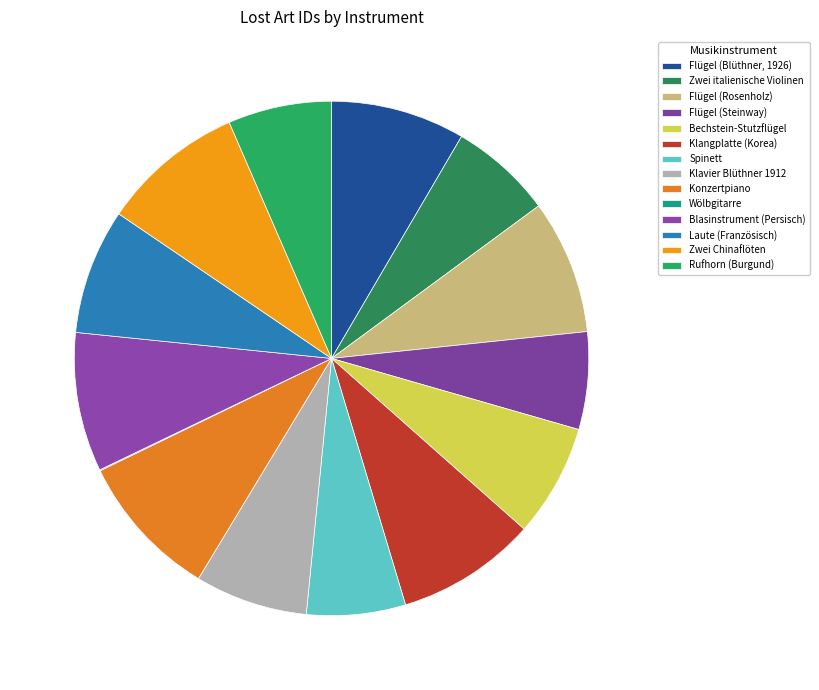

What is the total percentage of Konzertpiano and Klavier Blüthner 1912?

16.2%